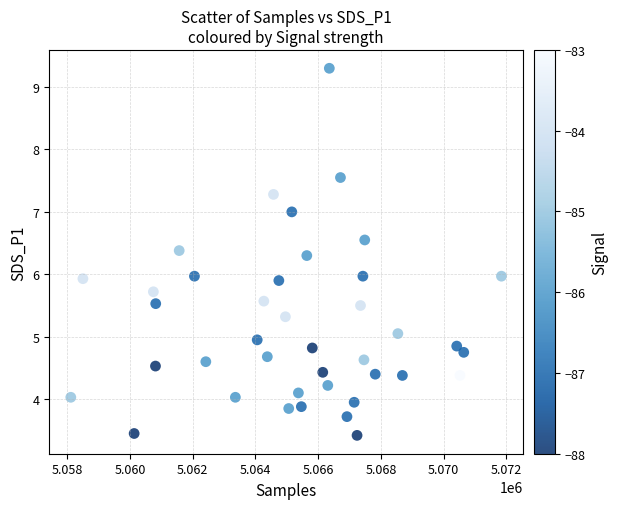

What is the range of X values (max minus min)?

13728.0